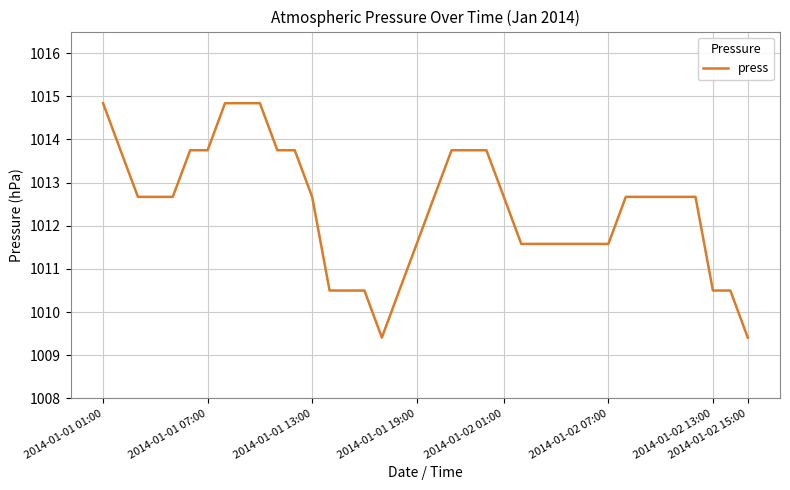

What is the smallest value displayed?

1009.4